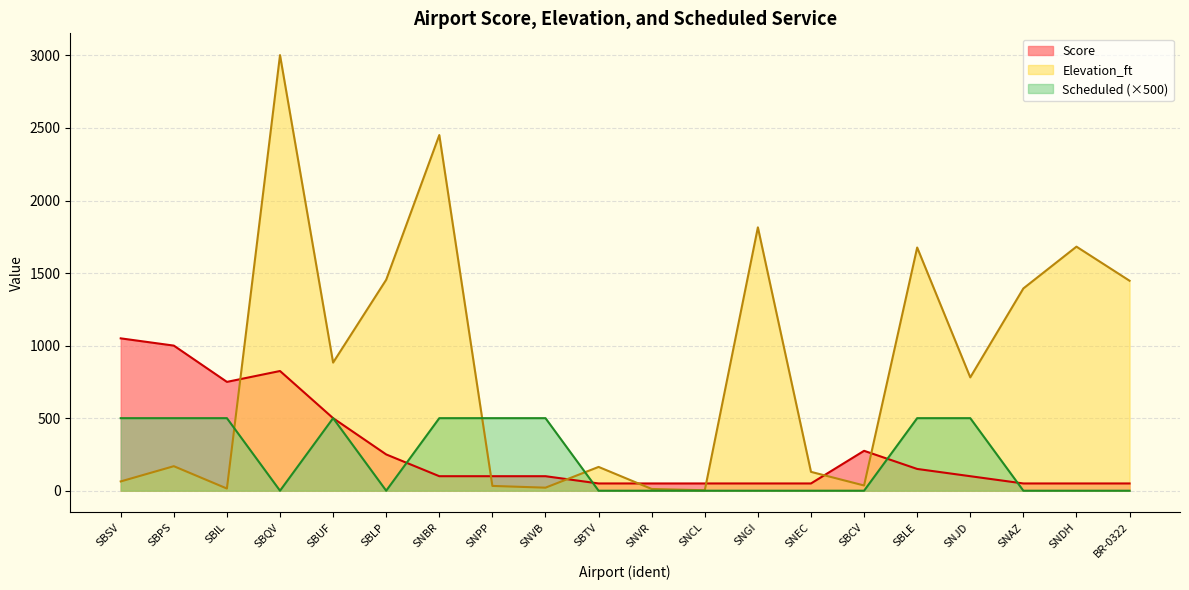

Where is Scheduled nearest to the value 250?

SBSV